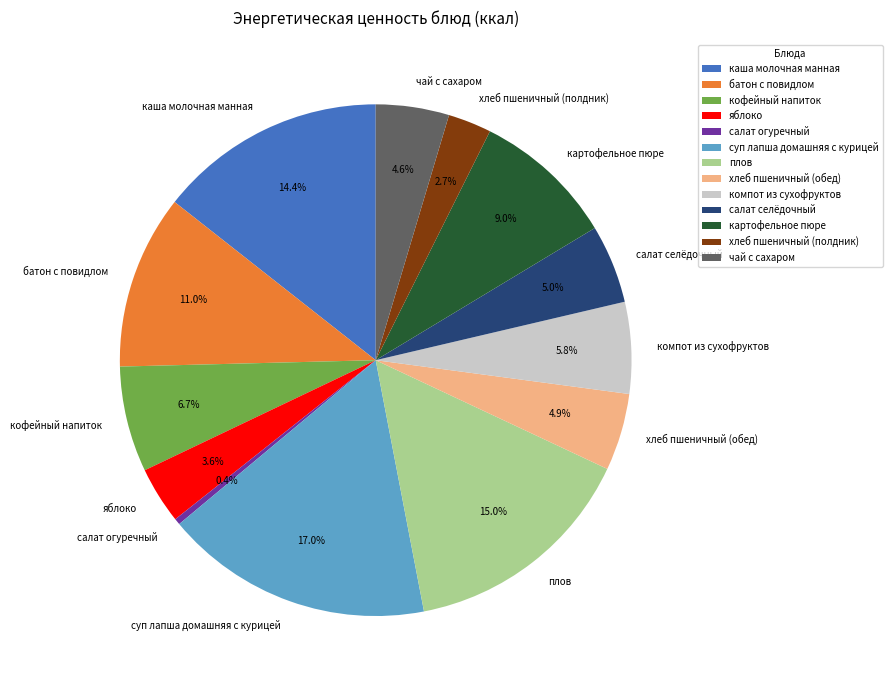

Is хлеб пшеничный (обед) the majority of the pie?

No